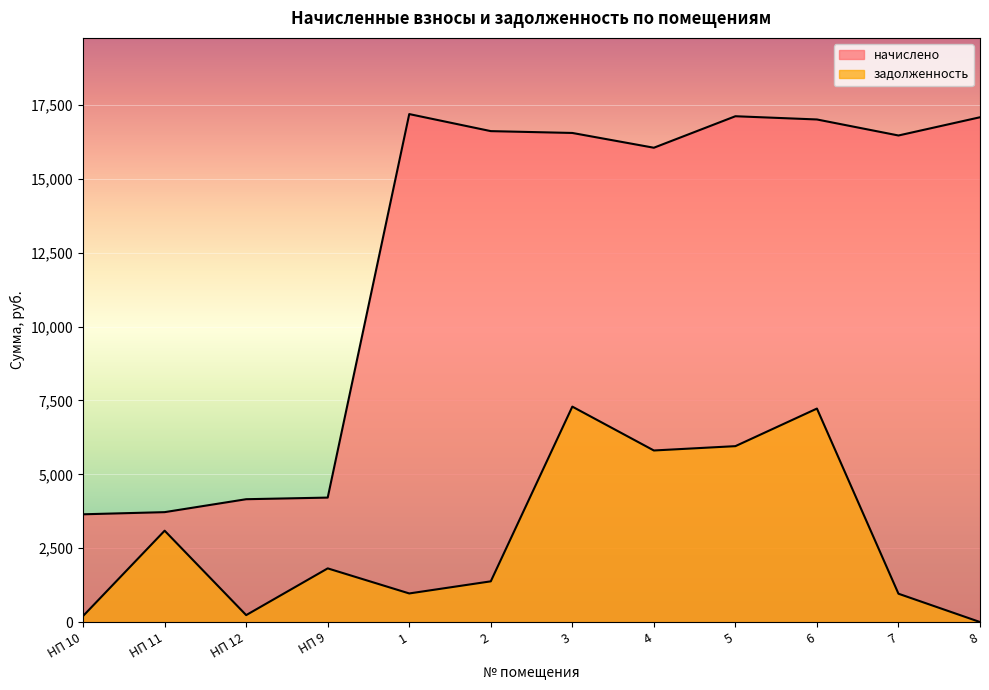

Reading left to right, list all the values displayed in this chart.

начислено: 3646.8	3719.7	4157.4	4212.1	17194.7	16617.8	16555.7	16055.6	17121.7	17012.3	16470.1	17087.2
задолженность: 205.2	3091.8	233.9	1816.0	967.5	1377.5	7291.6	5807.1	5953.8	7226.1	958.3	0.0